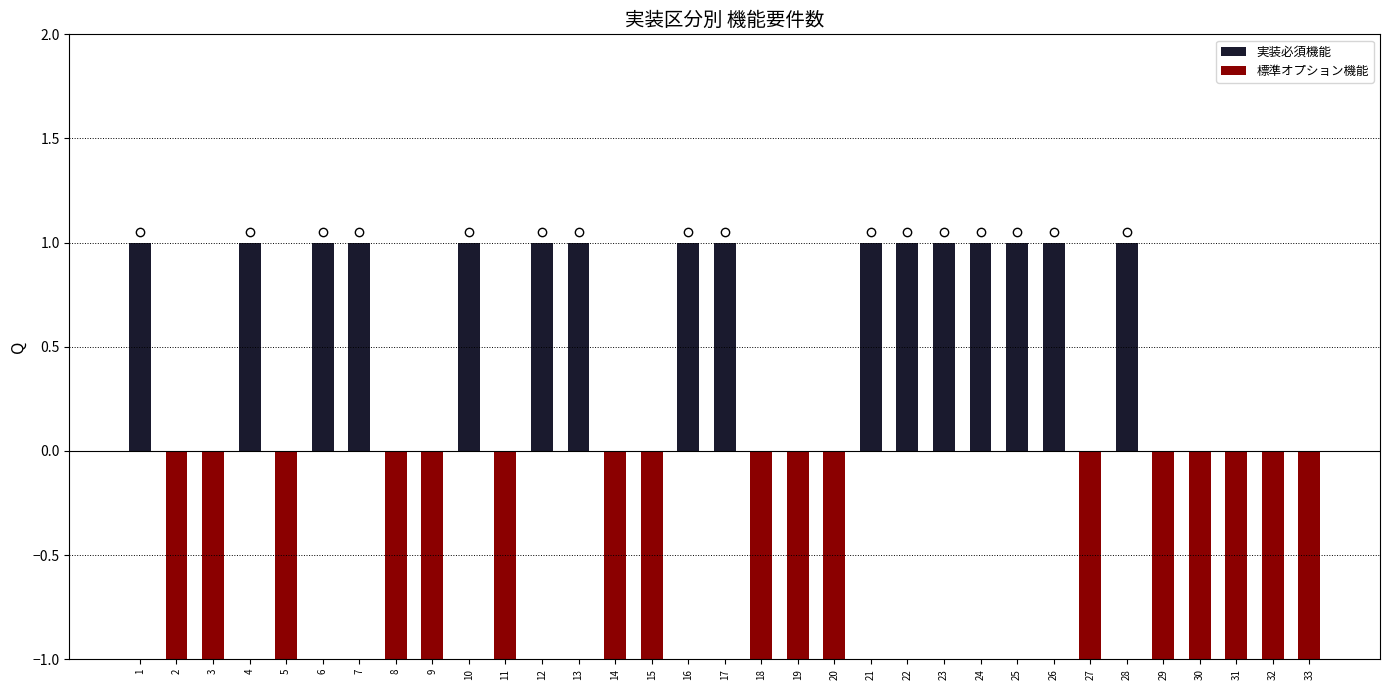

At how many categories does at least one series exceed 0?

16